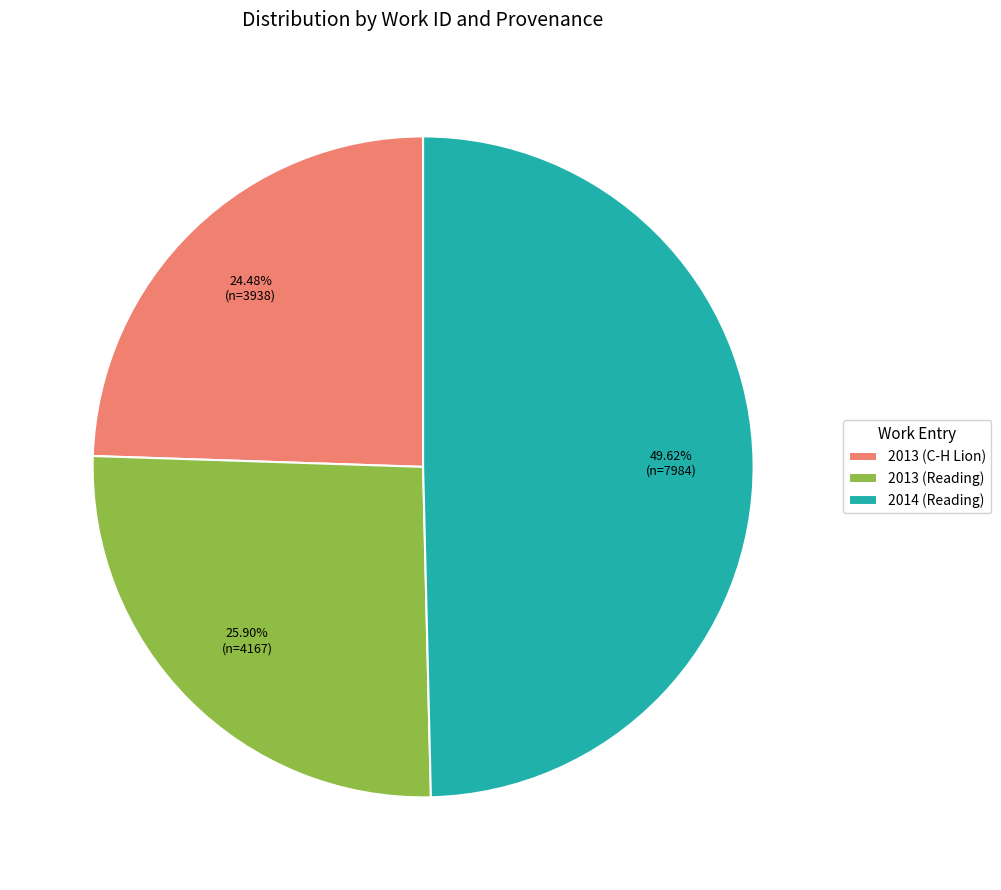

To the nearest percent, what is the average slice percentage?

33%